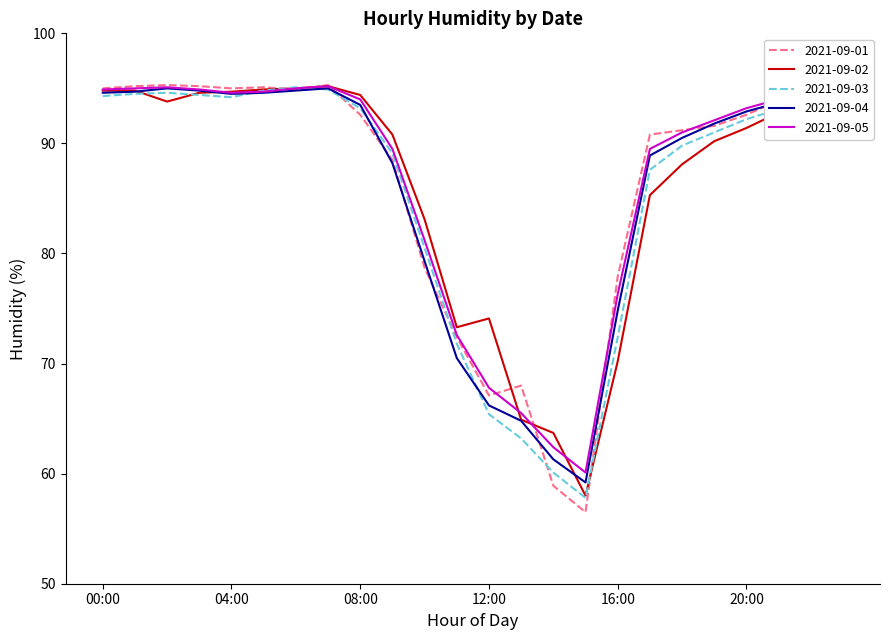

What is the maximum value for 2021-09-04?

95.0